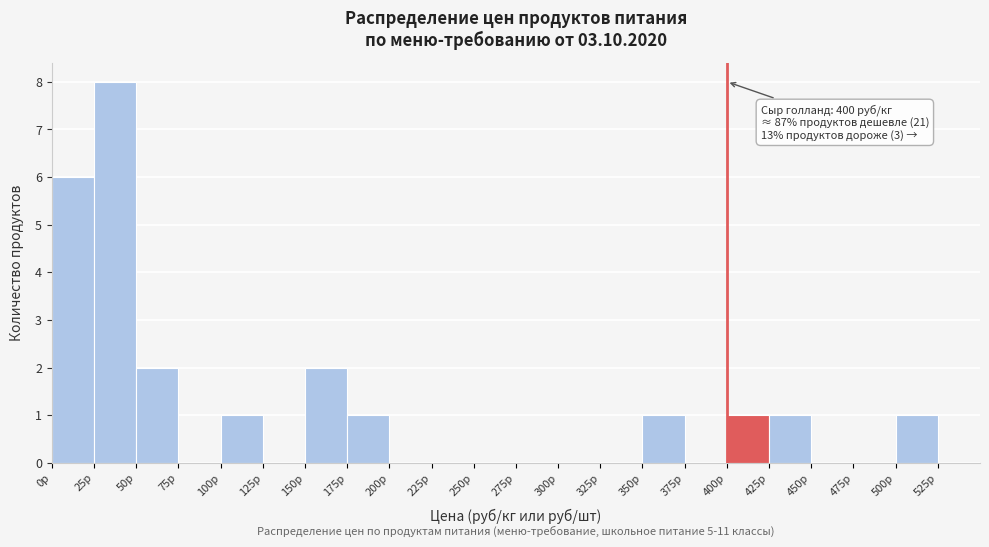

Which range on the x-axis has the tallest bar?

25 to 50